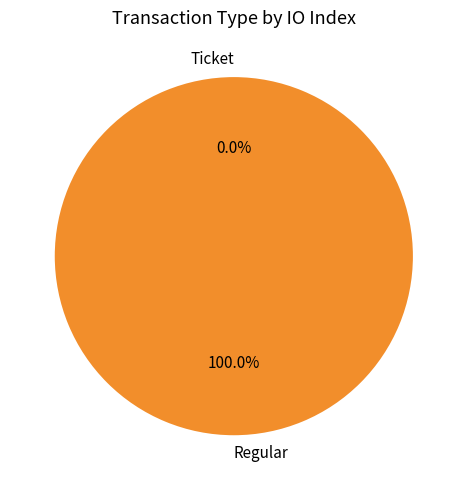

Is the sum of Ticket and Regular greater than half?

Yes